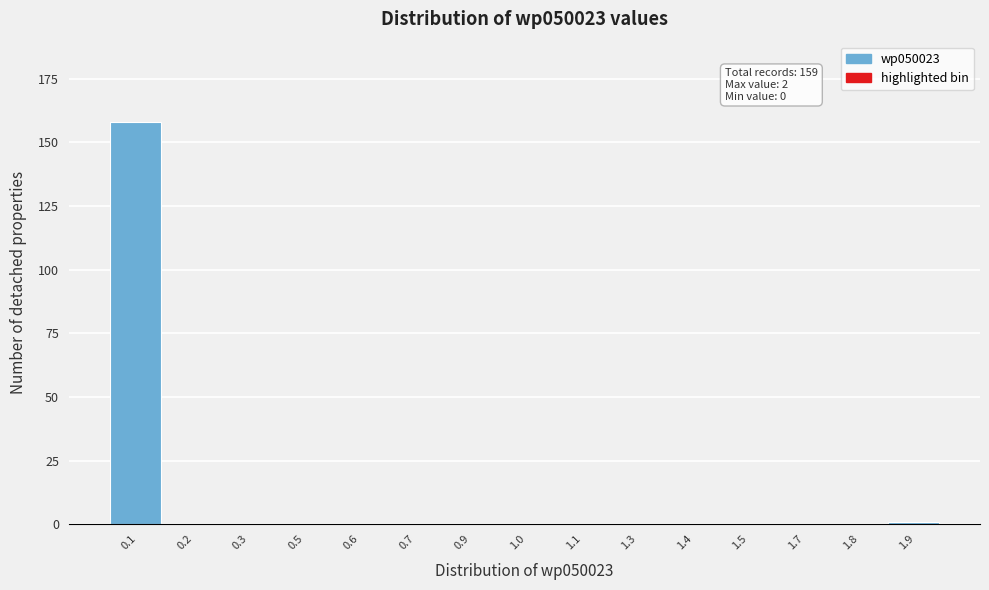

What is the sum of all values?

159